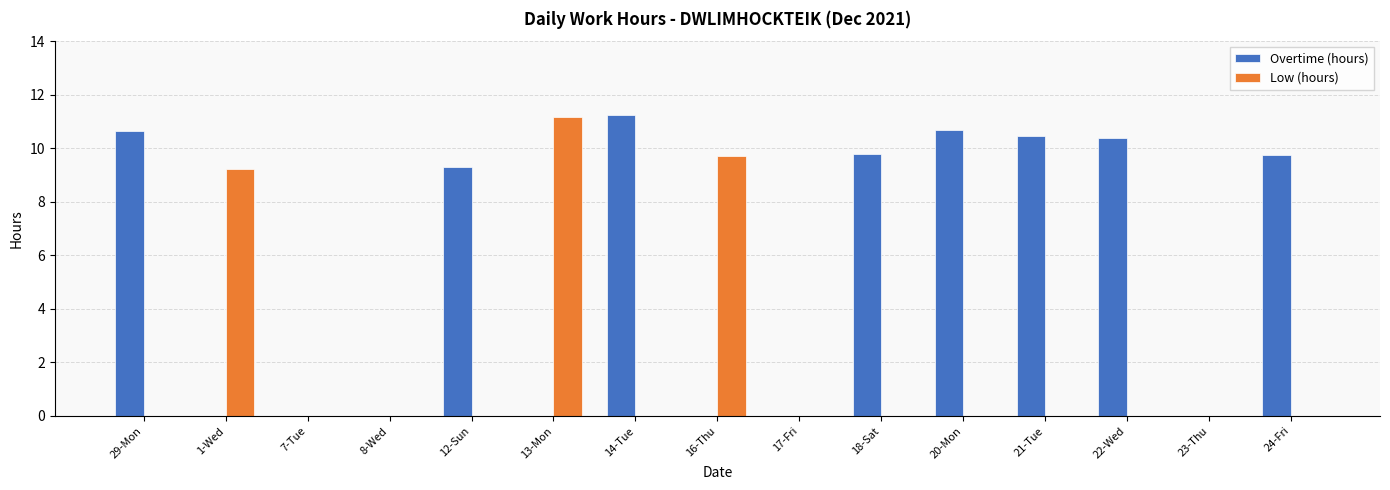

What is the average value of the Overtime (hours) series?

5.5